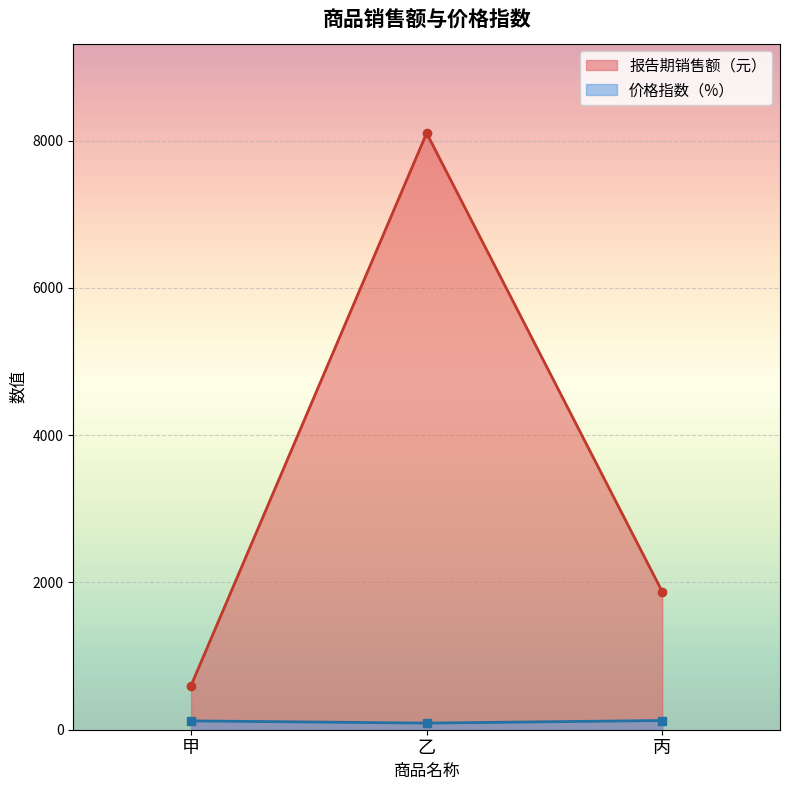

Which series changed the most between 甲 and 乙?

报告期销售额（元）